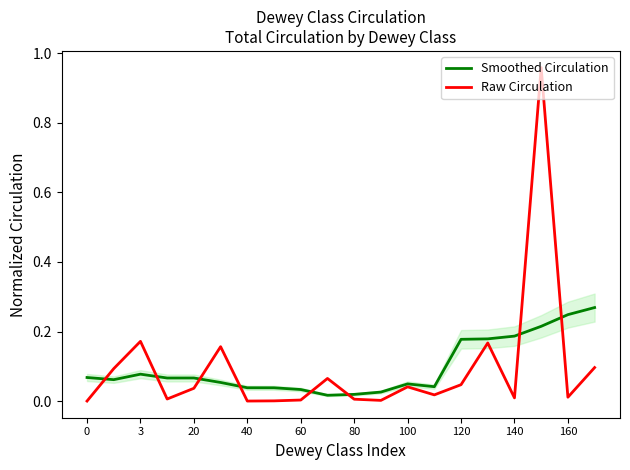

What is the maximum value shown in the chart?

1.0